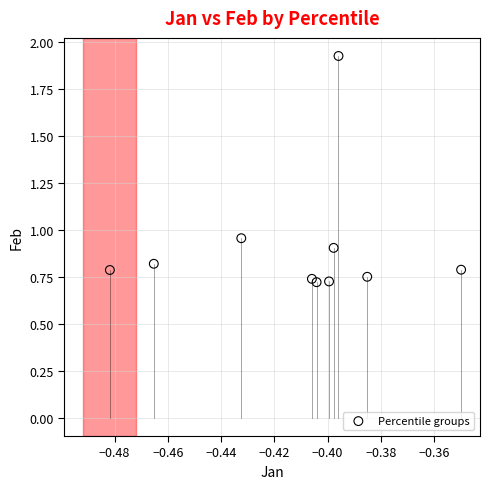

What is the average X value?

-0.4